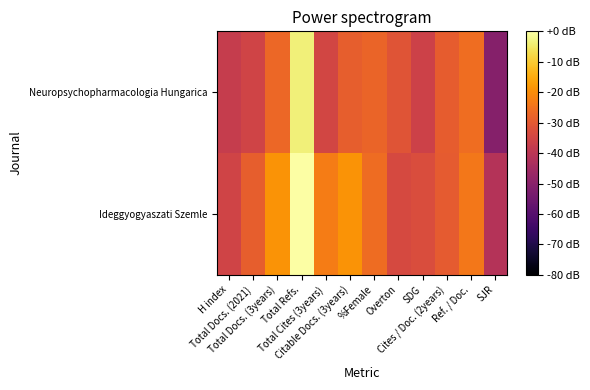

Rank the series by their average value, from lowest to highest.

Neuropsychopharmacologia Hungarica, Ideggyogyaszati Szemle